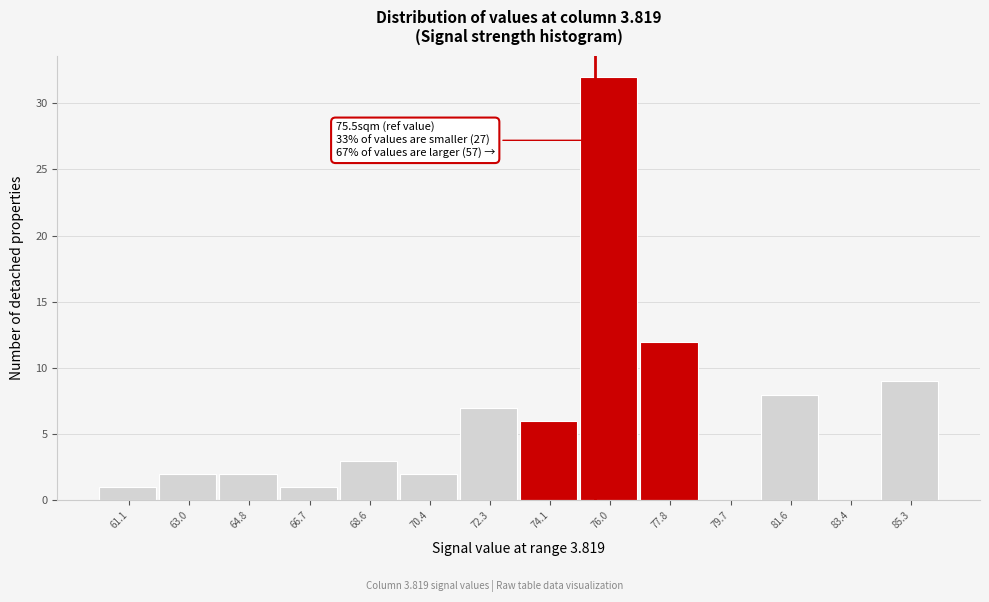

Over which range of the x-axis is the bar tallest?

75.0 to 77.0